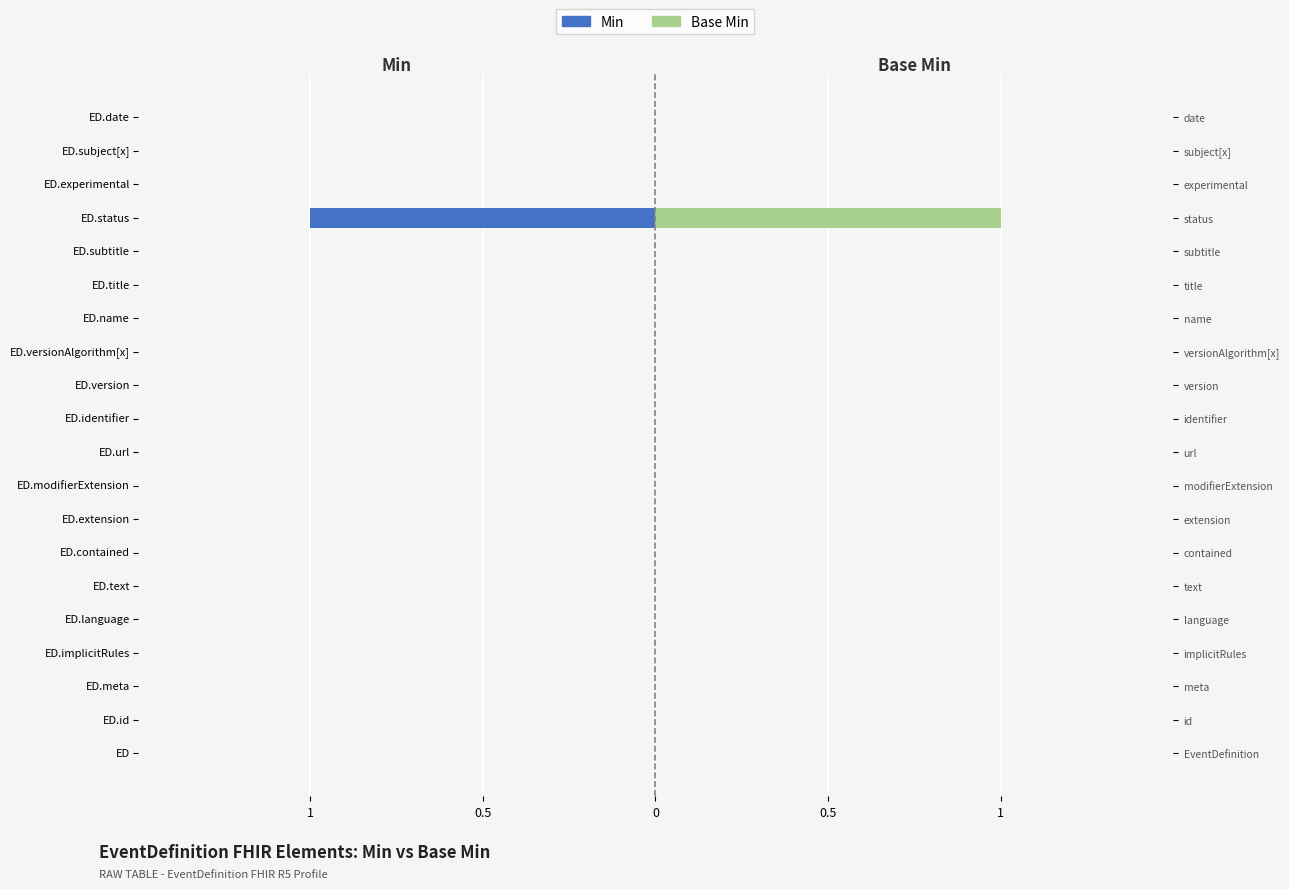

Count the number of data series in this chart.

2